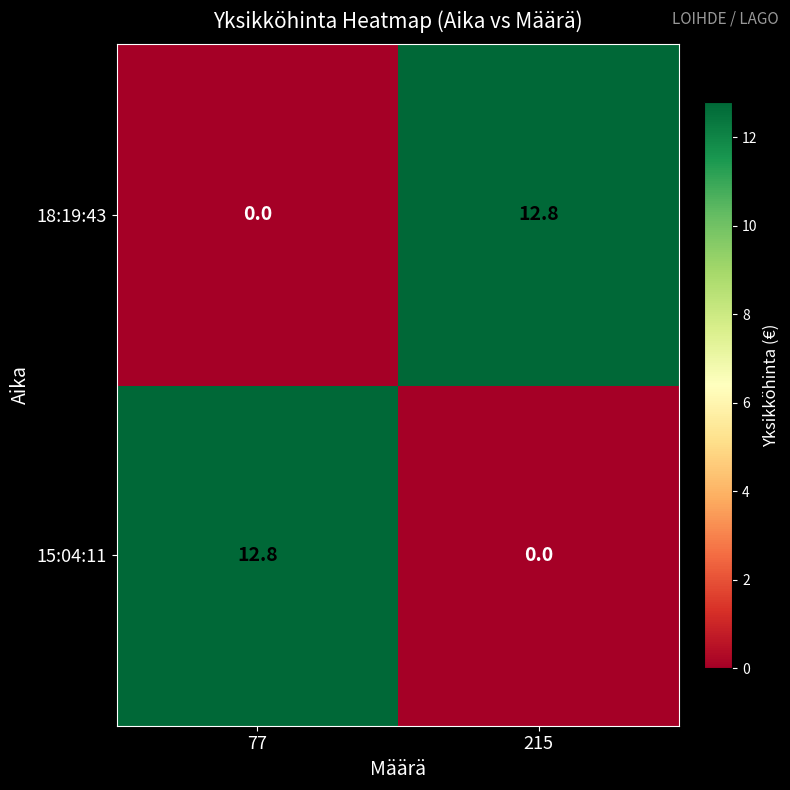

How many values in the 15:04:11 series exceed 12?

1